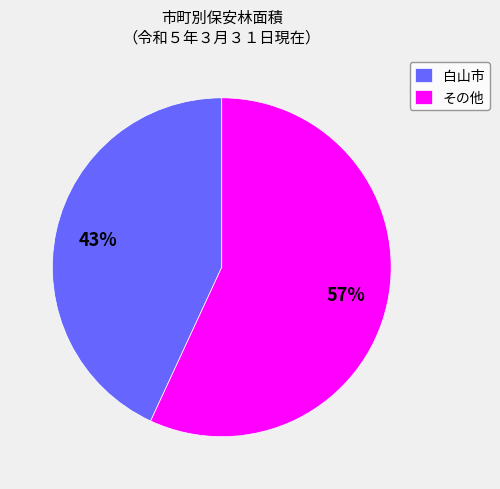

Which category has the smallest portion of the pie?

白山市